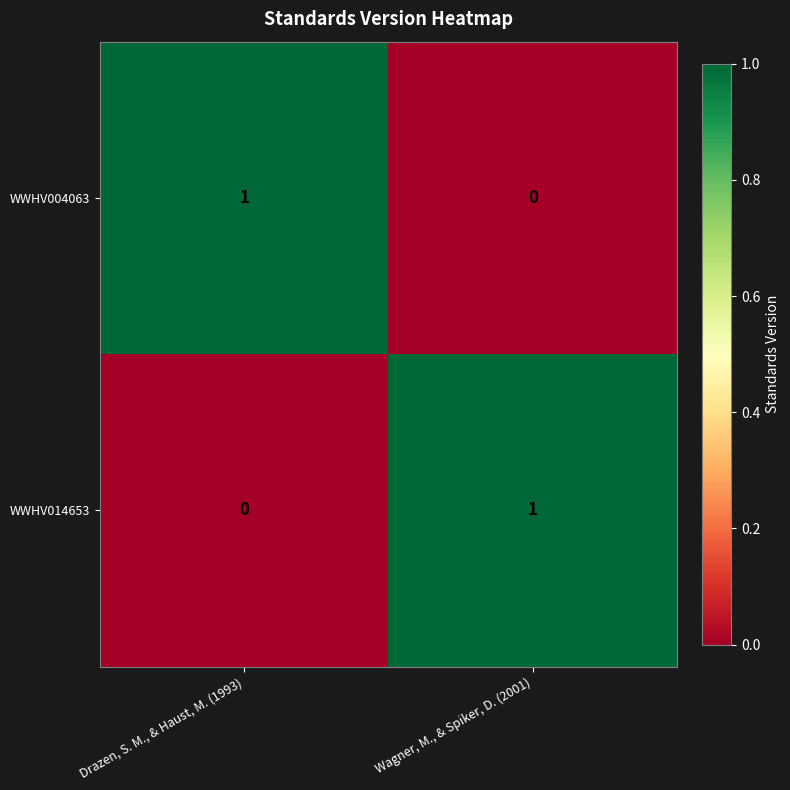

Rank the series at Drazen, S. M., & Haust, M. (1993) from lowest to highest value.

WWHV014653, WWHV004063